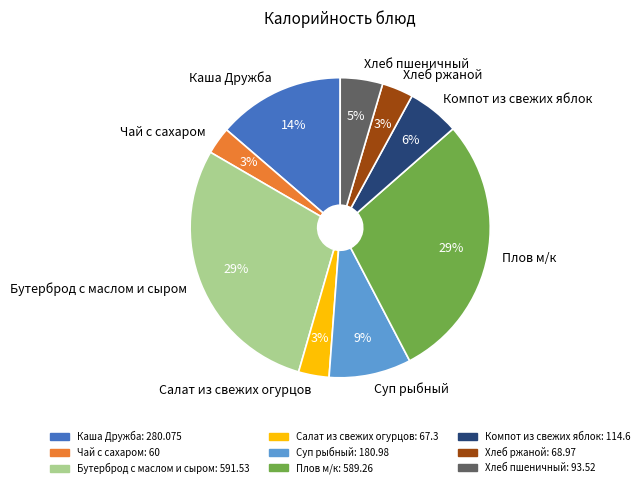

How many slices are in this pie chart?

9